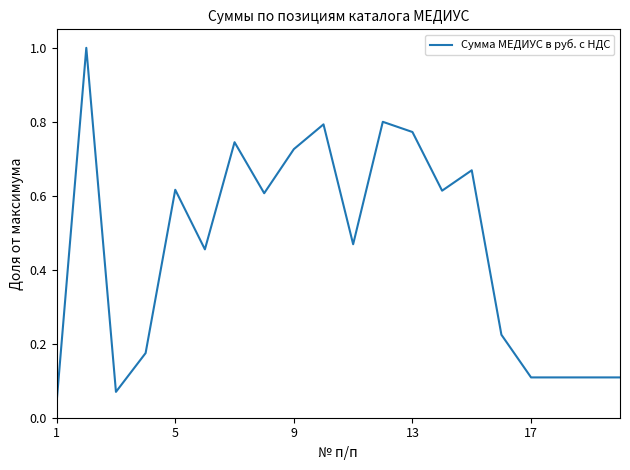

What is the difference between the maximum and minimum values?

1.0